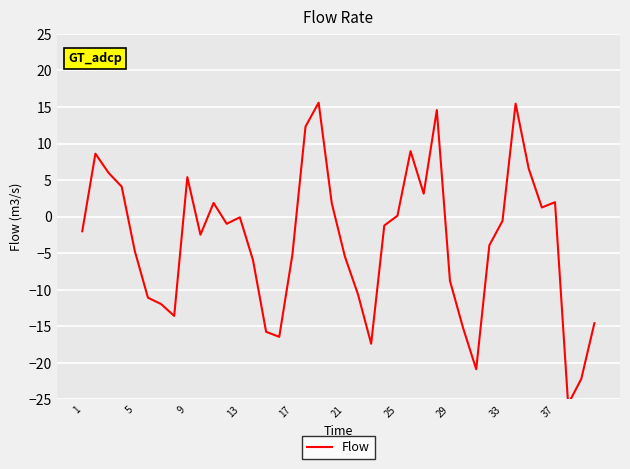

How many lines are shown in the chart?

1